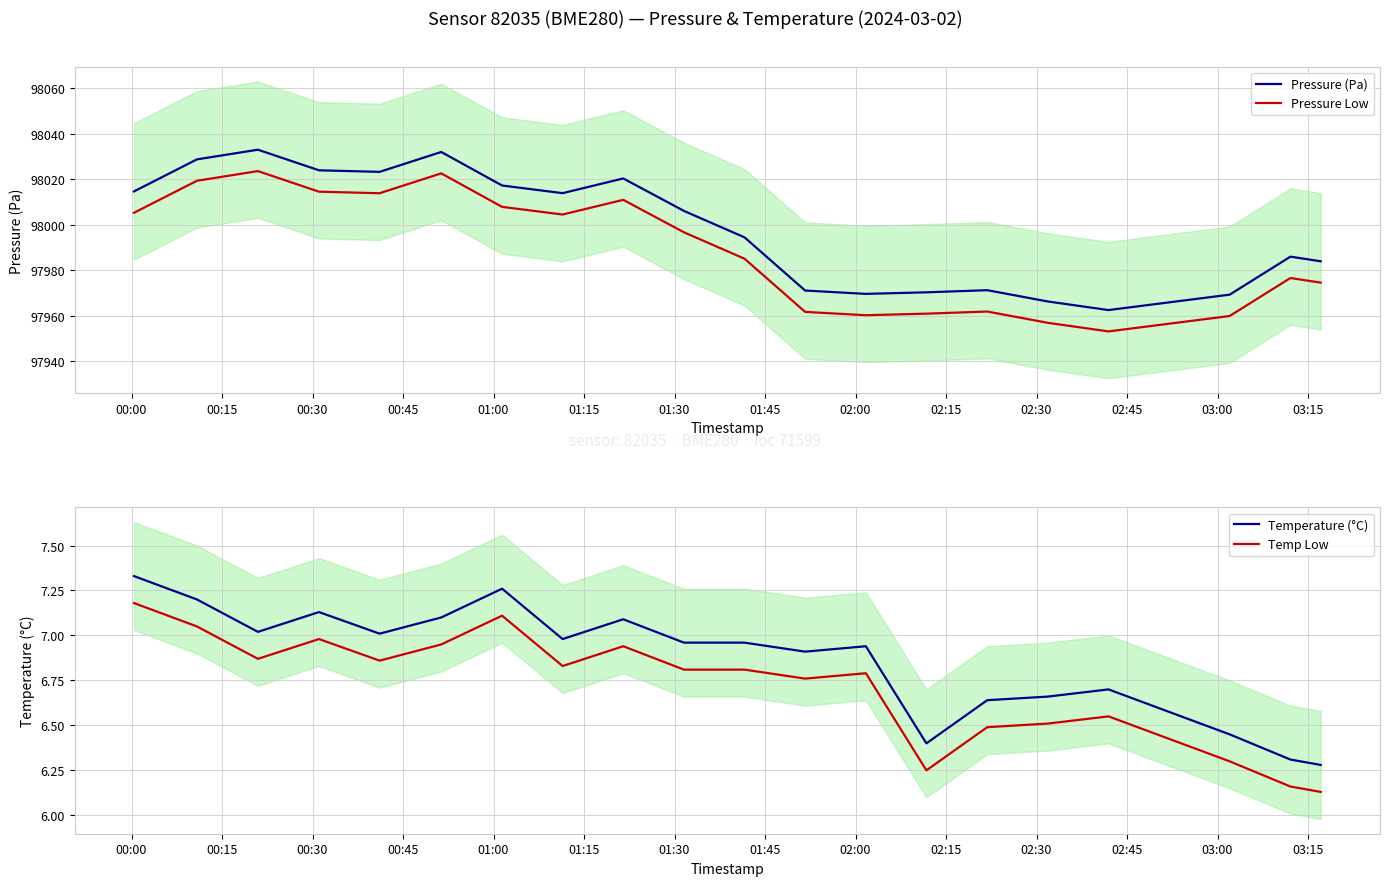

True or false: Pressure Low and Pressure (Pa) cross at least once.

False